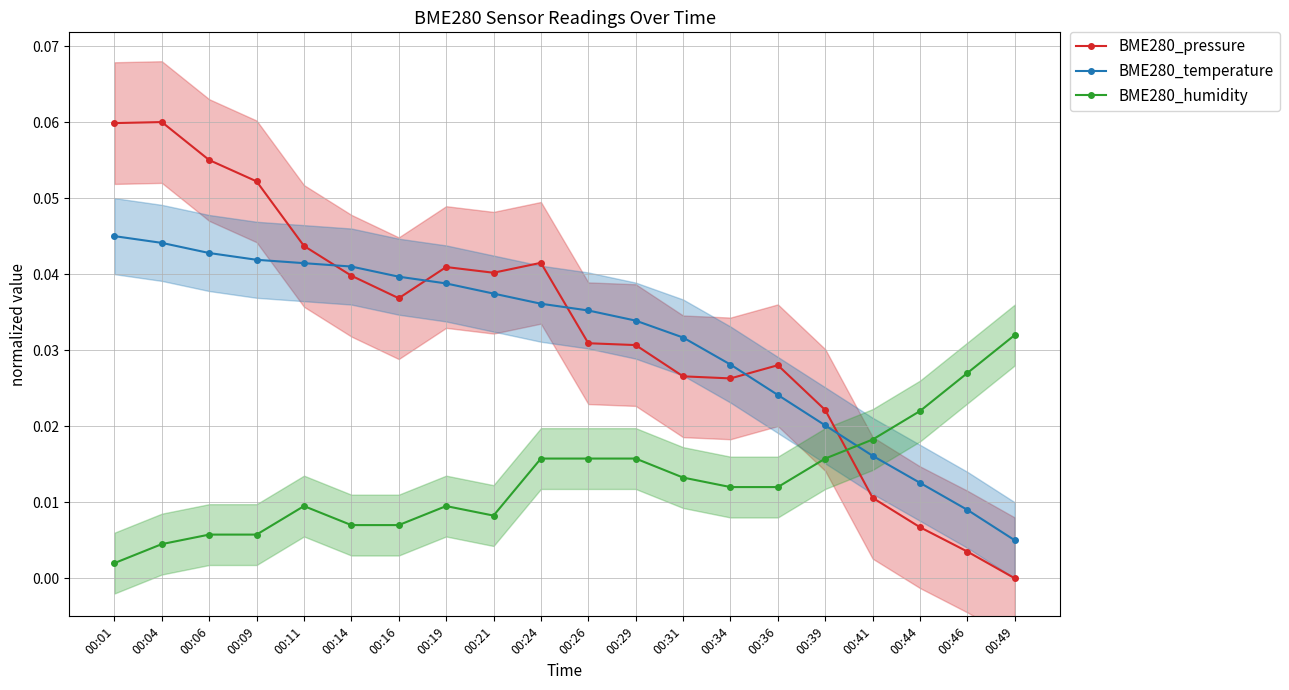

The BME280_humidity series shows 0.0 at 00:26. True or false?

True